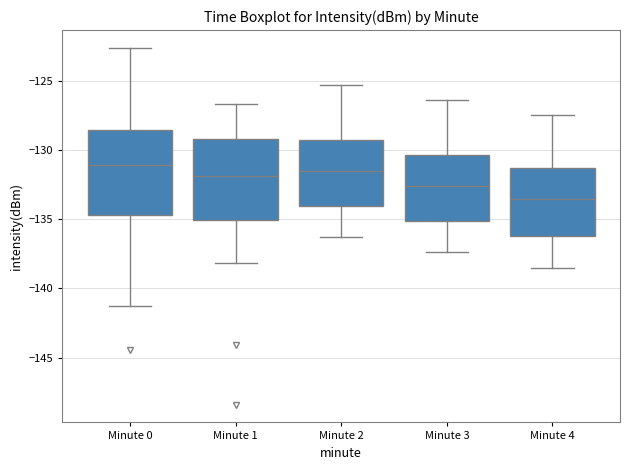

Reading left to right, read every box against the y-axis: the position of its median line, the range the box covers, and the ends of its whiskers. The values are not printed on the chart, so give them approximately, as read against the axis.

Minute 0: median -131.0, box -134.5 to -128.5, whiskers -141.5 to -122.5
Minute 1: median -132.0, box -135.0 to -129.0, whiskers -138.0 to -126.5
Minute 2: median -131.5, box -134.0 to -129.5, whiskers -136.5 to -125.5
Minute 3: median -132.5, box -135.0 to -130.5, whiskers -137.5 to -126.5
Minute 4: median -133.5, box -136.0 to -131.5, whiskers -138.5 to -127.5